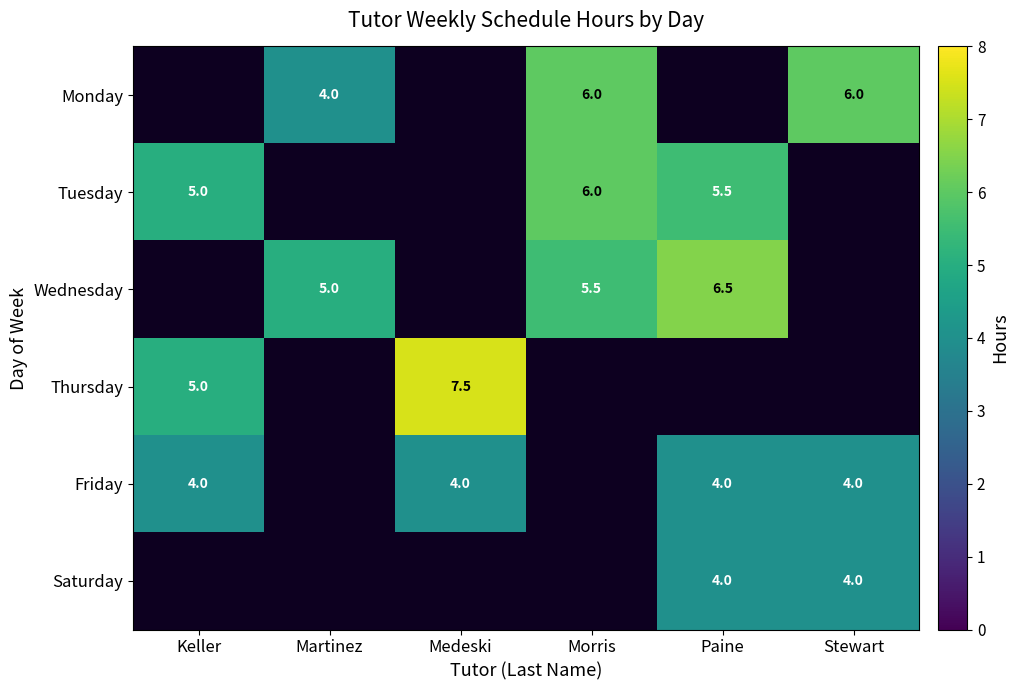

True or false: Friday has a value of 4.0 at Stewart.

True